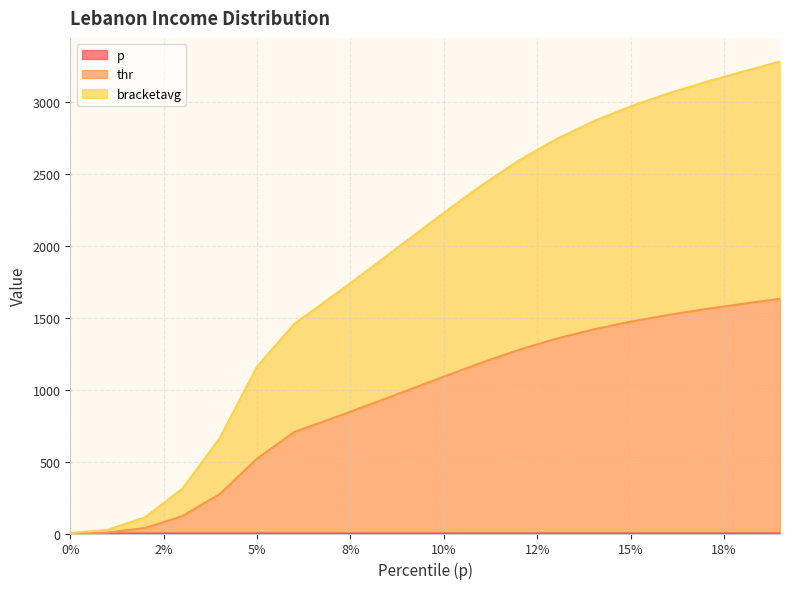

Does the chart display data point markers on the line(s)?

No